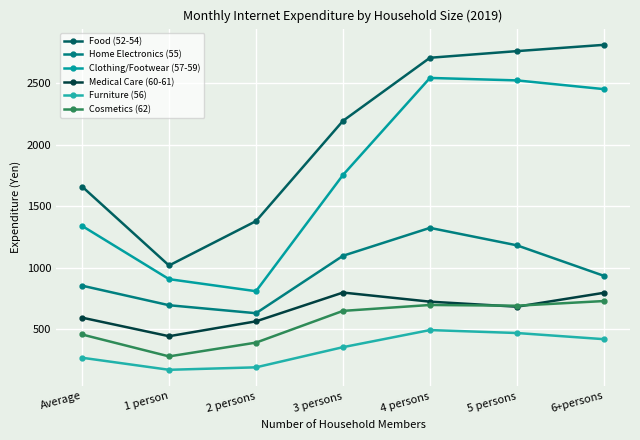

What is the sum of all Clothing/Footwear (57-59) values?

12321